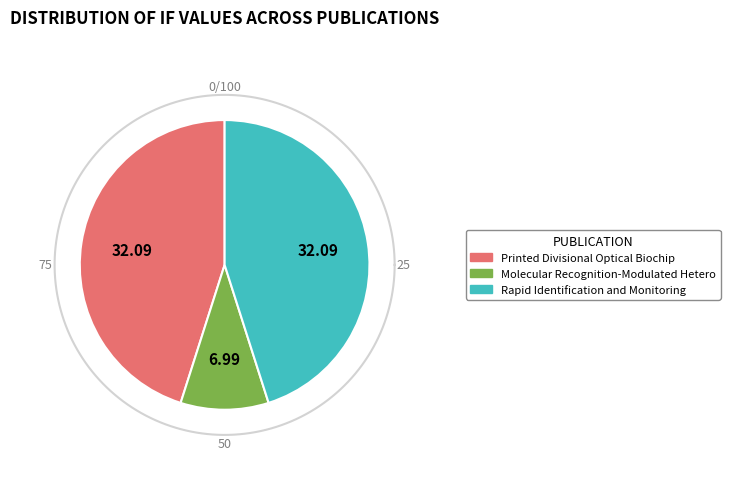

Does any single category account for the majority?

No